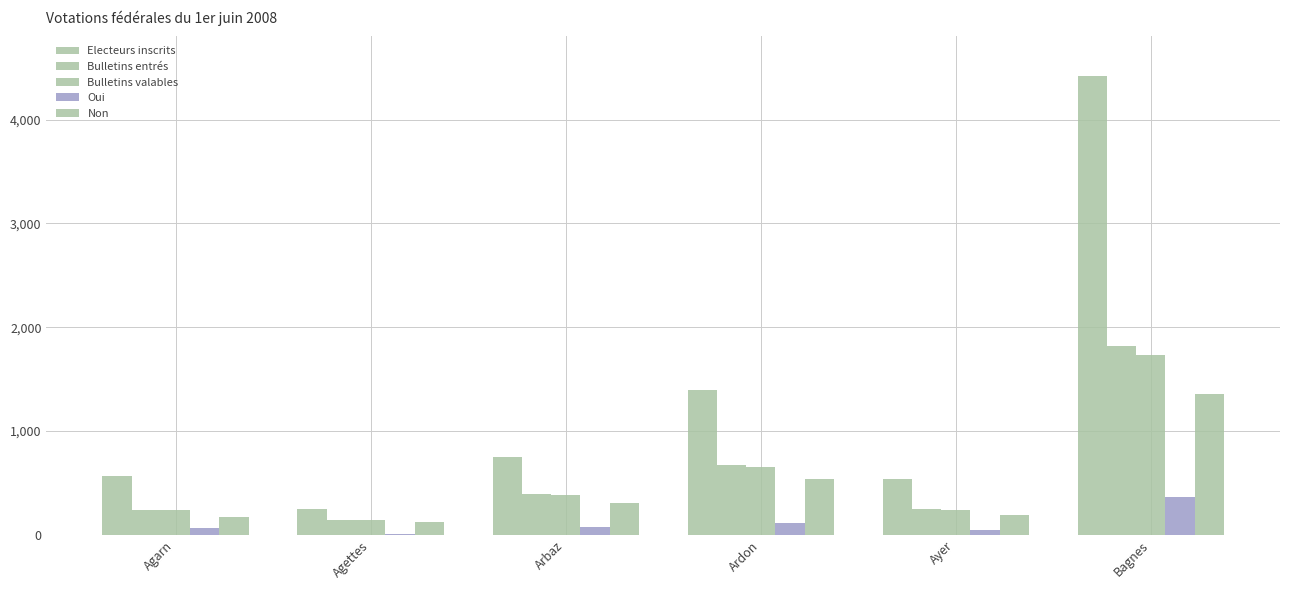

What is the difference between the maximum and second lowest values in the Non series?

1187